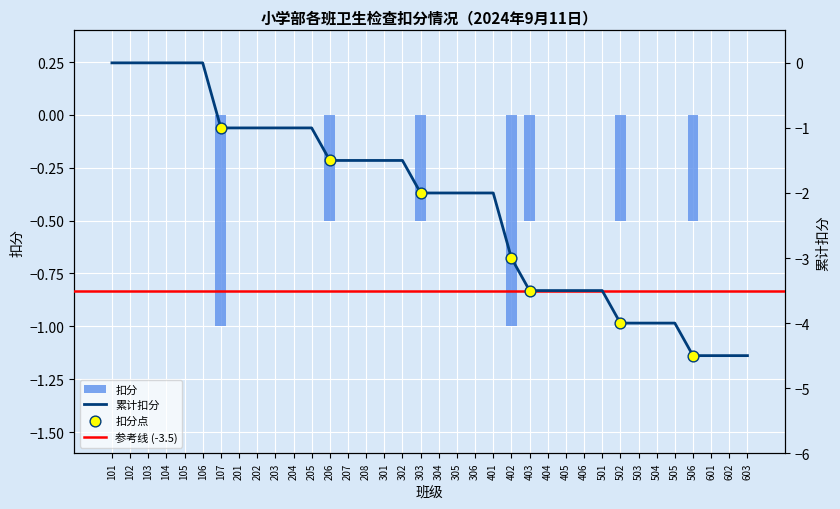

What is the change in value from 101 to 402?

-1.0